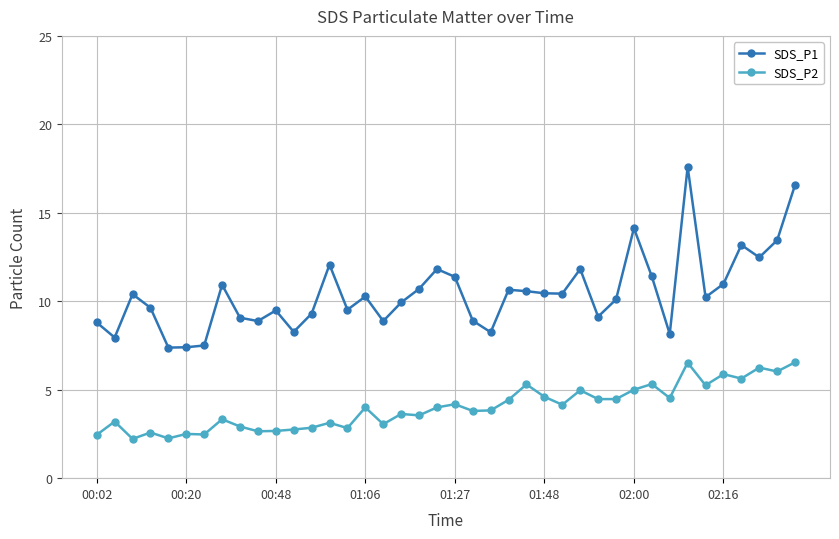

What is the maximum value shown in the chart?

17.6